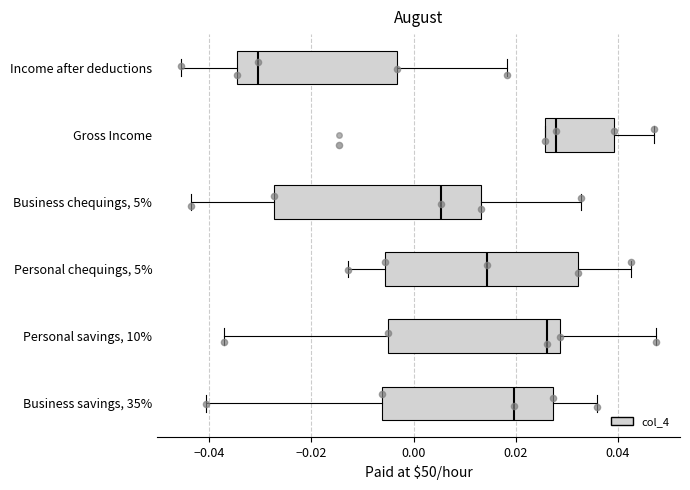

Reading bottom to top, transcribe this box plot: for each box, give where its median line is, the range the box spans, and where its two whiskers end, as read against the x-axis. The values are not printed on the chart, so give them approximately, as read against the axis.

Business savings, 35%: median 0.020, box -0.006 to 0.028, whiskers -0.040 to 0.036
Personal savings, 10%: median 0.026, box -0.004 to 0.028, whiskers -0.038 to 0.048
Personal chequings, 5%: median 0.014, box -0.006 to 0.032, whiskers -0.012 to 0.042
Business chequings, 5%: median 0.006, box -0.028 to 0.014, whiskers -0.044 to 0.032
Gross Income: median 0.028, box 0.026 to 0.040, whiskers 0.026 to 0.048
Income after deductions: median -0.030, box -0.034 to -0.004, whiskers -0.046 to 0.018